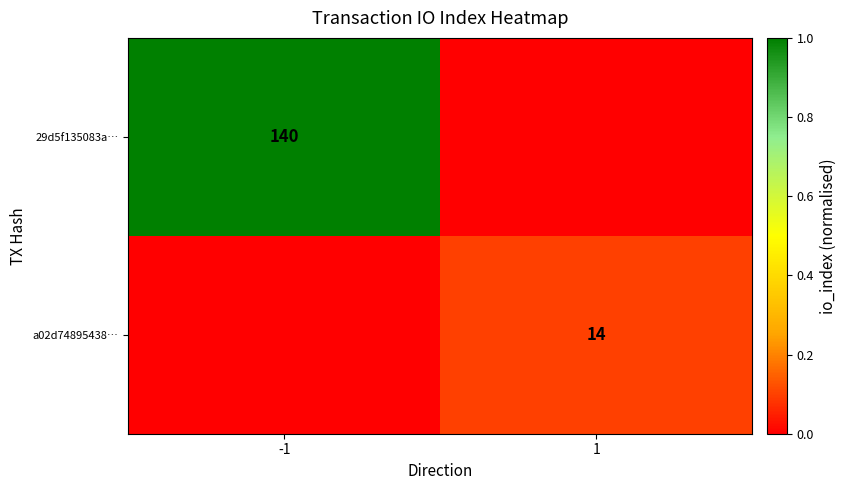

Is it true that 29d5f135083a… equals 34 at -1?

False